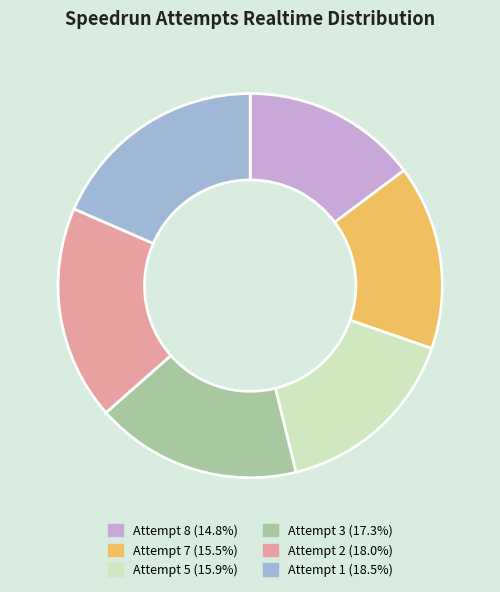

Approximately how many times larger is the value at Attempt 1 compared to Attempt 7?

1.2